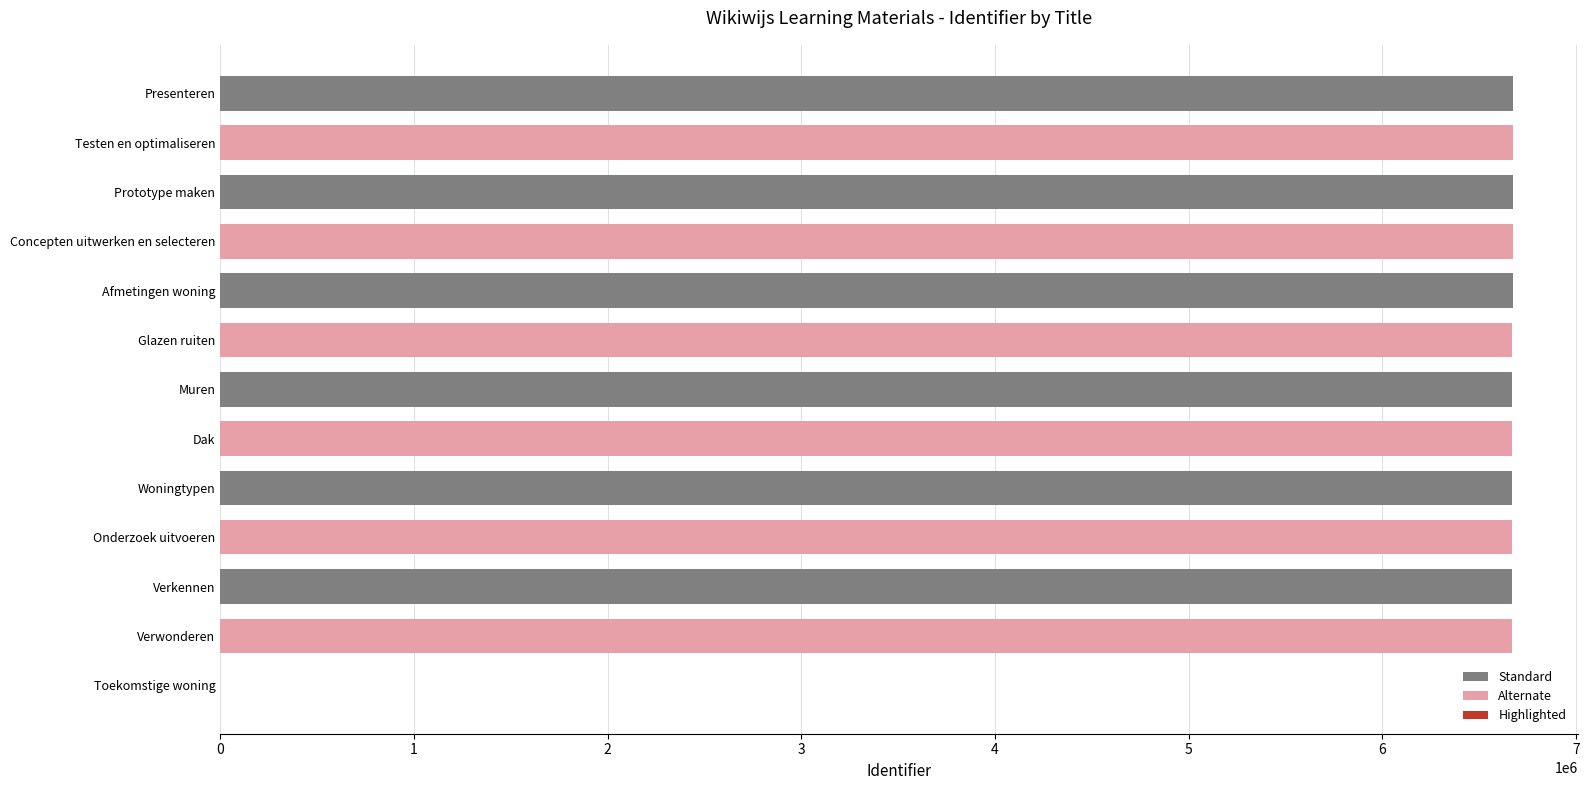

Is it true that the value at Presenteren is 11473408?

False